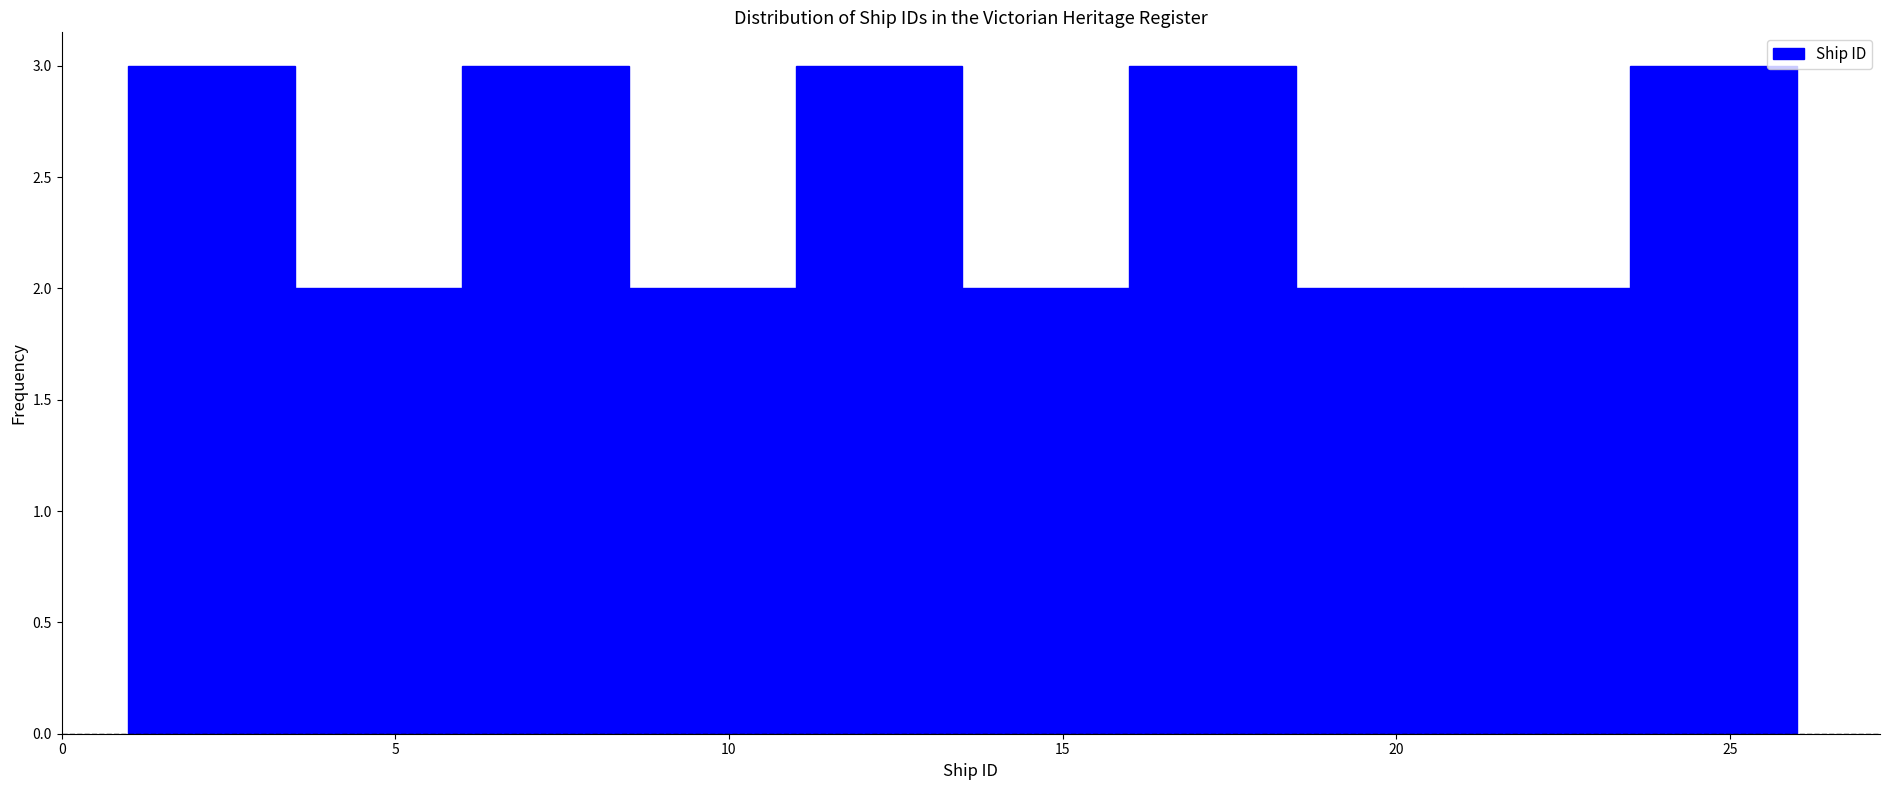

What is the height of the bar covering 11.0 to 13.5 on the x-axis? The values are not printed on the chart, so give them approximately, as read against the axis.

3